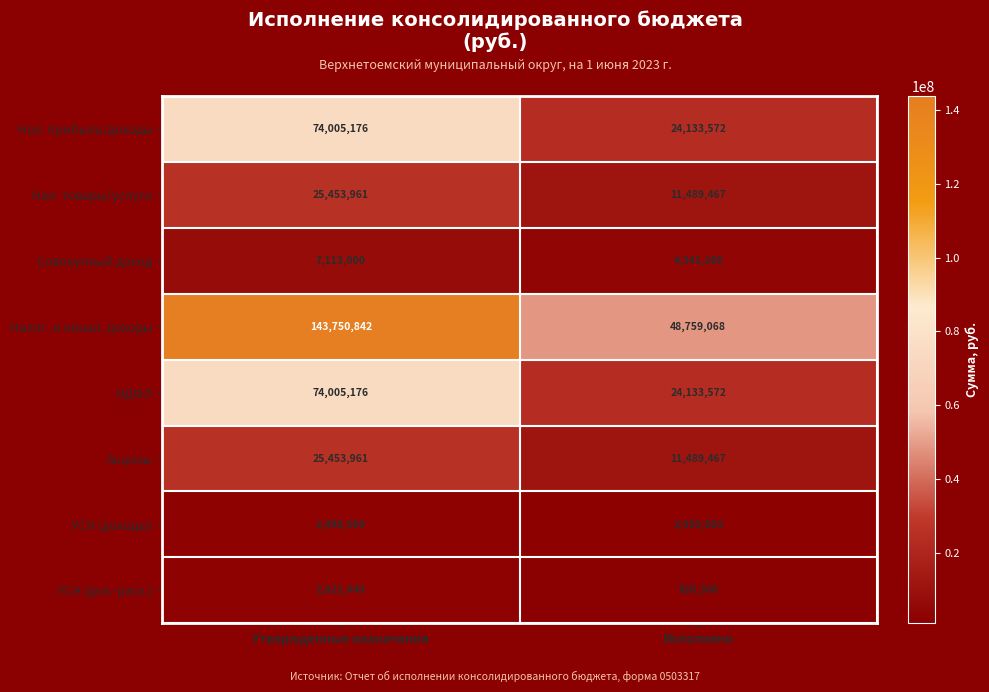

At which category does the chart reach its peak across all series?

Утвержденные назначения